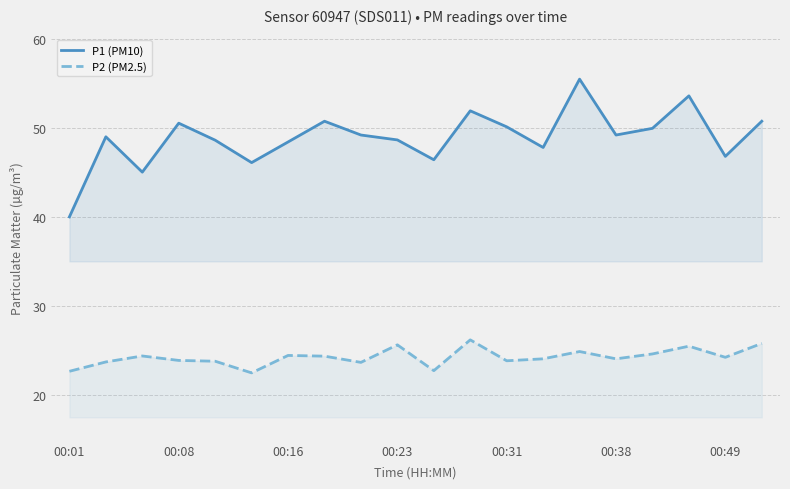

What is the total value across all series at 10?

69.2